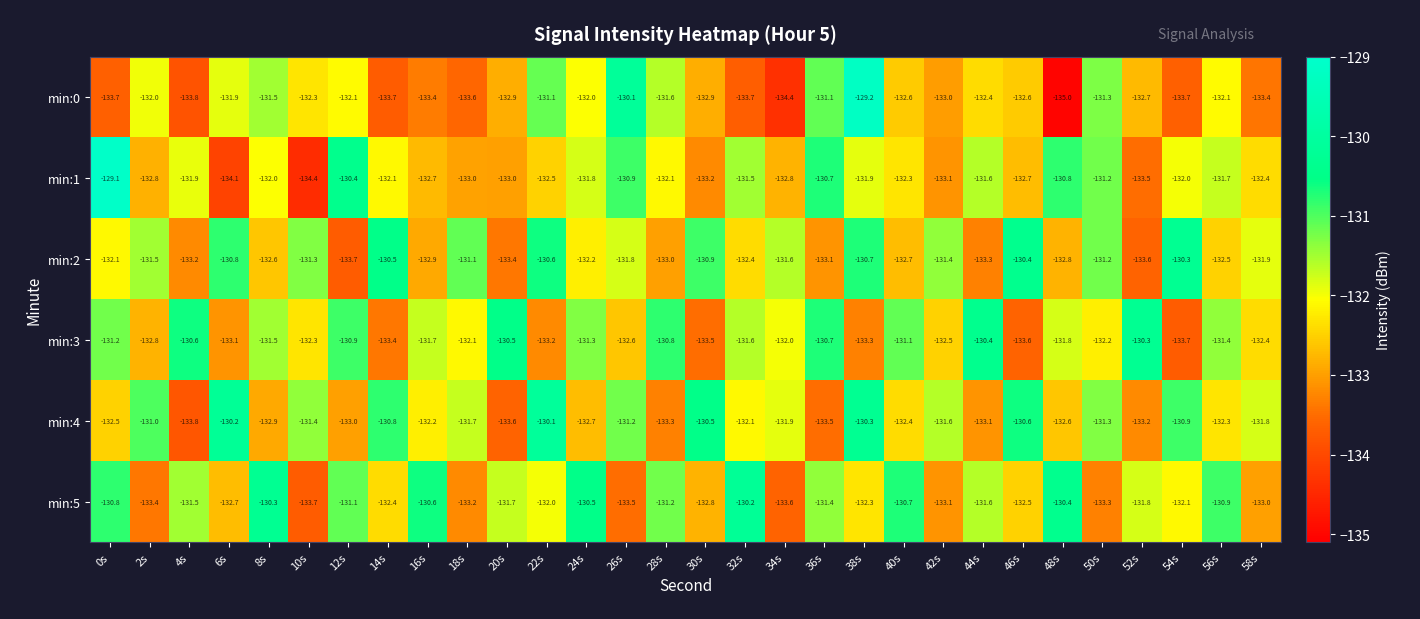

Count the number of data series in this chart.

6